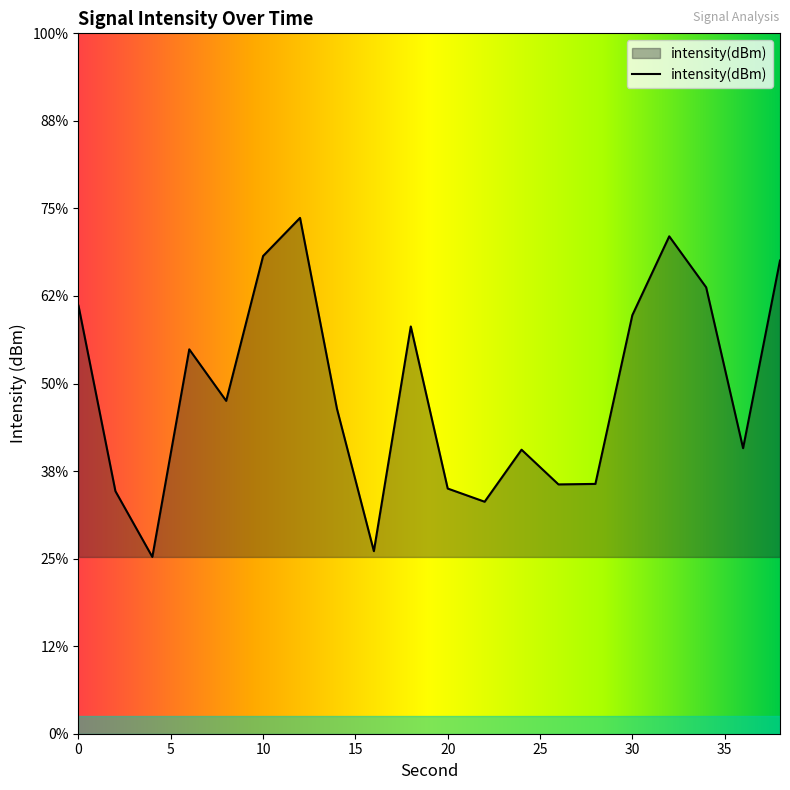

Which category has the lowest value across all series?

4